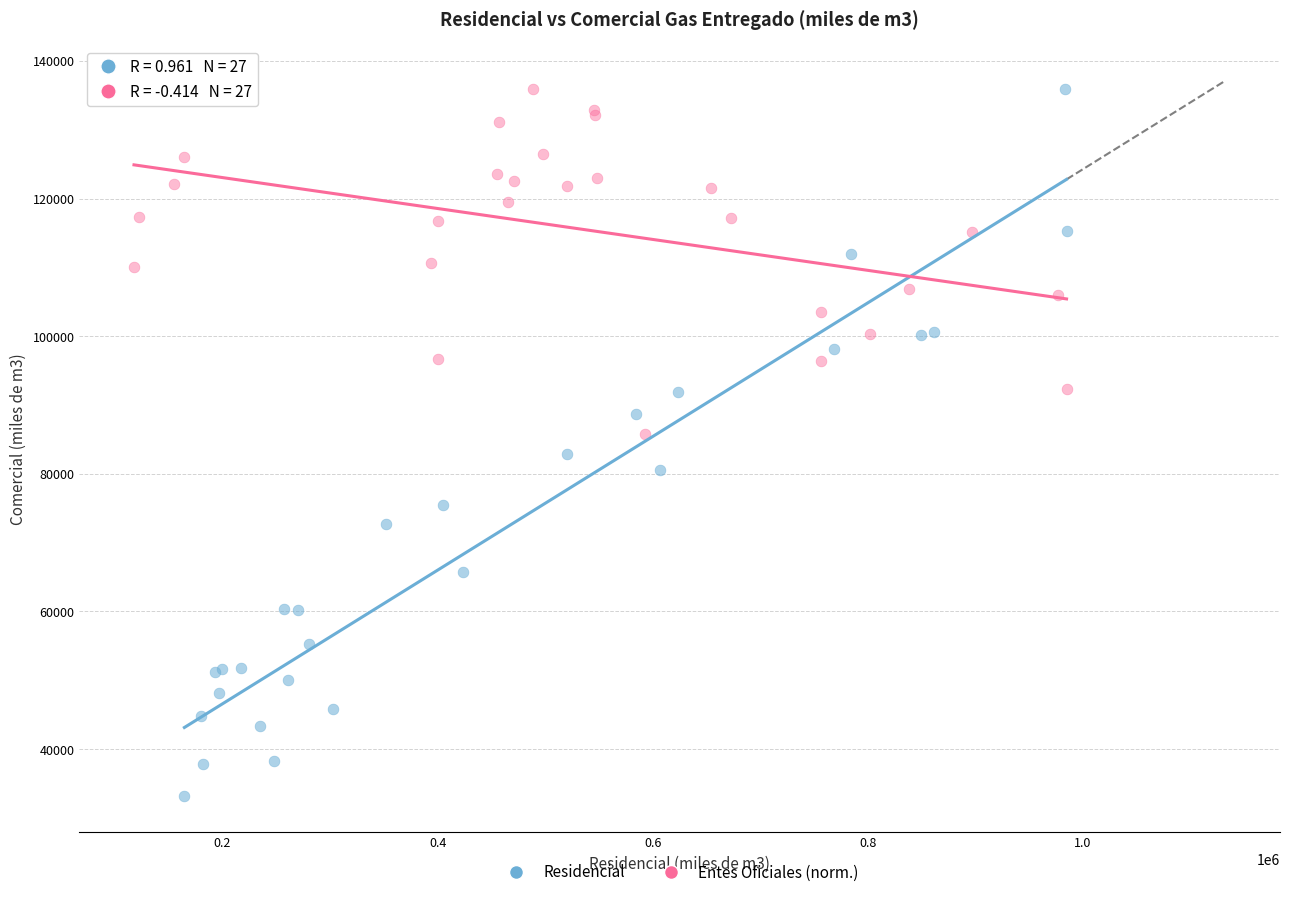

Which series has the widest spread of Y values?

Residencial